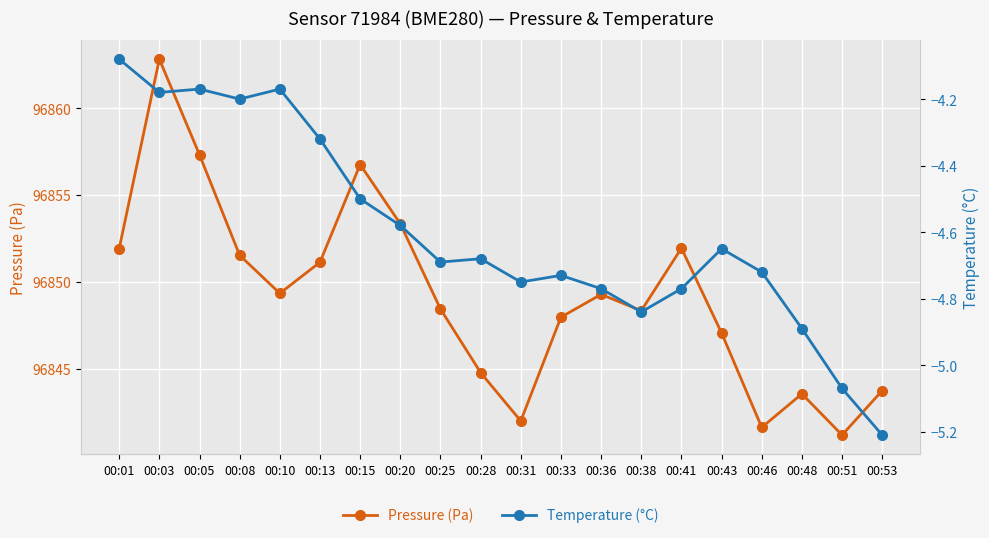

Reading right to left, extract all data points from this chart.

Pressure (Pa): 96843.8	96841.2	96843.6	96841.6	96847.1	96851.9	96848.3	96849.3	96848.0	96842.0	96844.8	96848.4	96853.3	96856.8	96851.1	96849.3	96851.5	96857.3	96862.8	96851.9
Temperature (°C): -5.2	-5.1	-4.9	-4.7	-4.7	-4.8	-4.8	-4.8	-4.7	-4.8	-4.7	-4.7	-4.6	-4.5	-4.3	-4.2	-4.2	-4.2	-4.2	-4.1